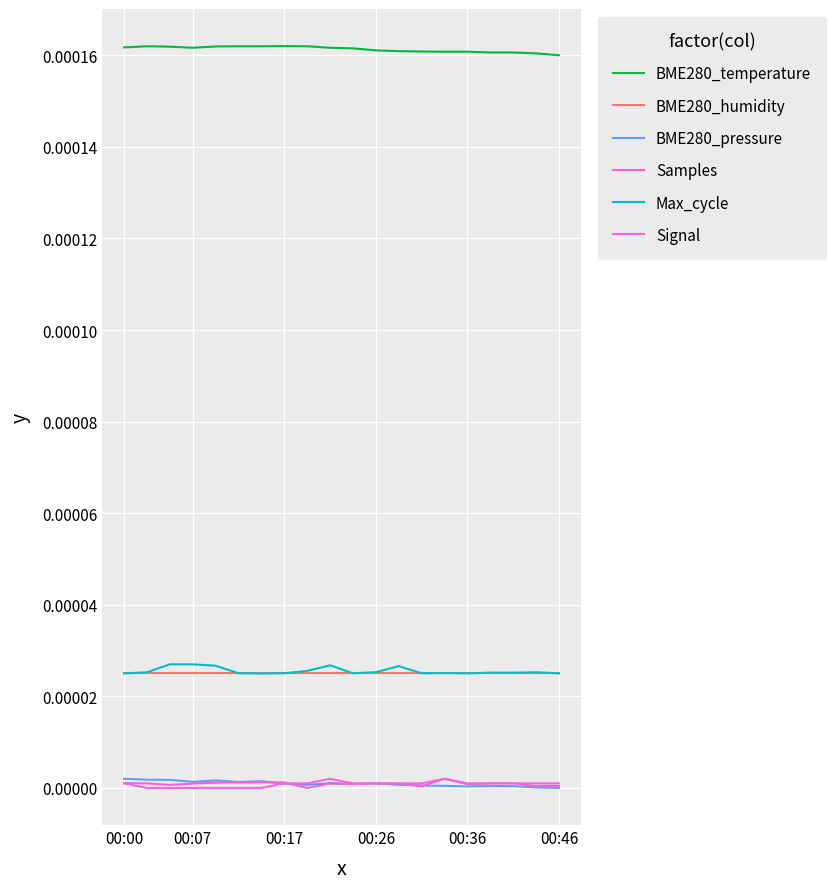

At how many categories does at least one series exceed 0?

20